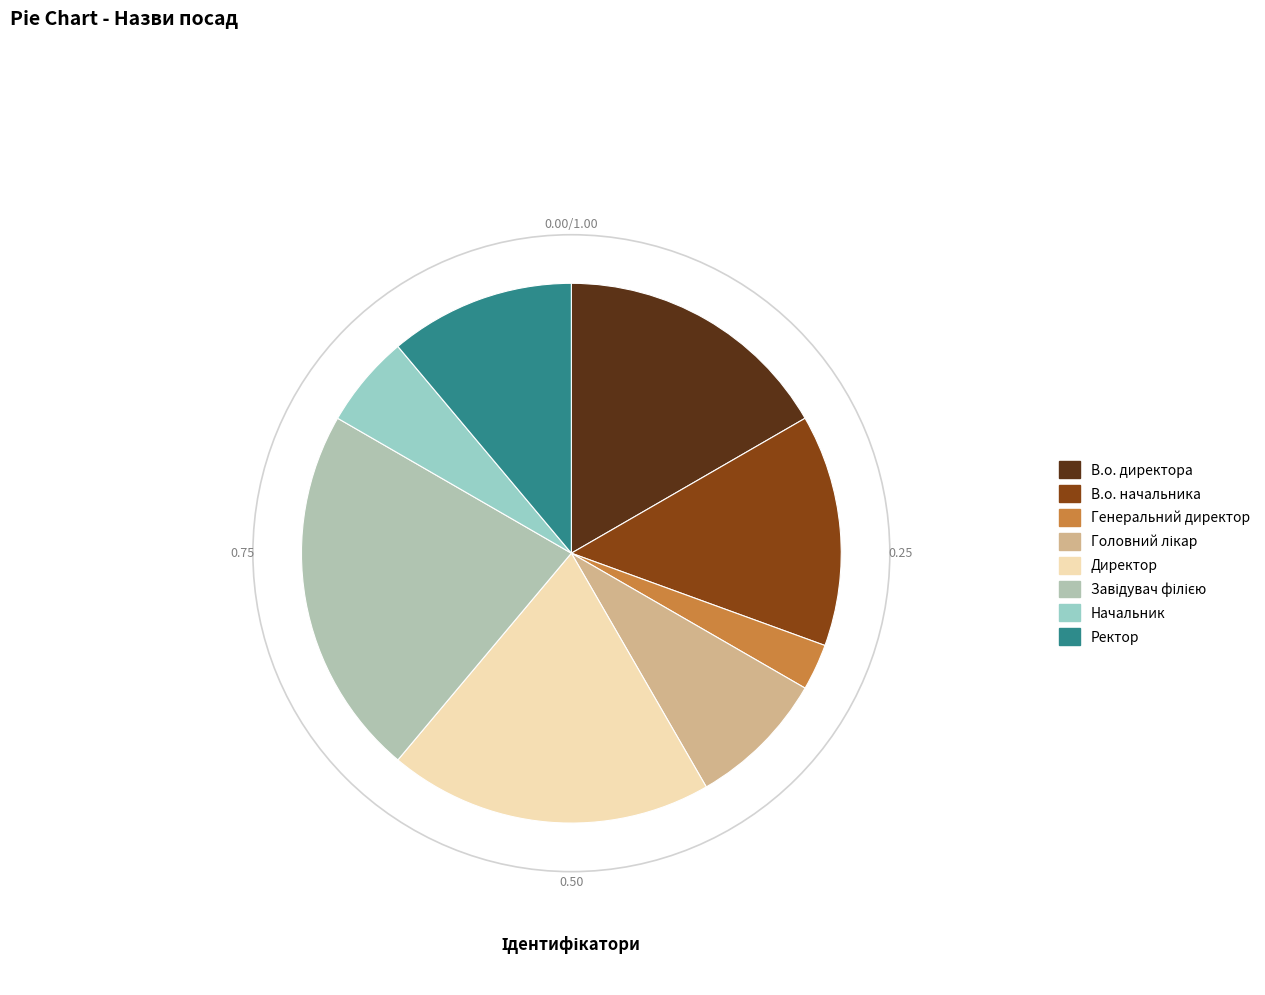

Approximately how many times larger is the value at Головний лікар compared to В.о. директора?

0.5